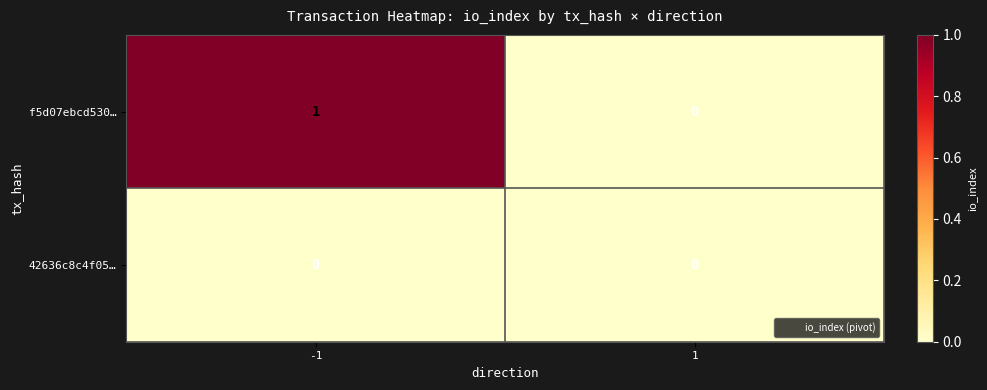

Between -1 and 1, which series saw the biggest shift?

f5d07ebcd530…